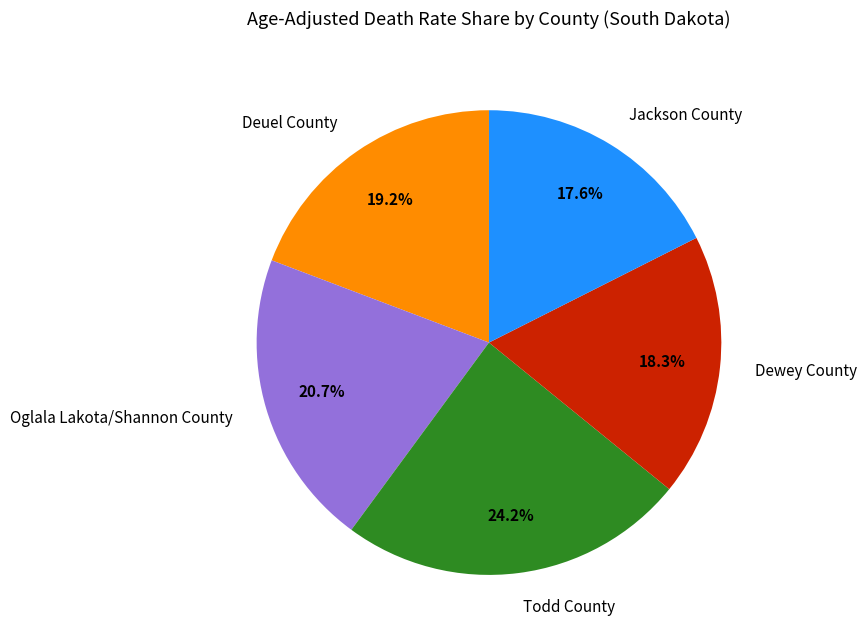

To the nearest percent, what is the difference between the Todd County and Deuel County slice percentages?

5%